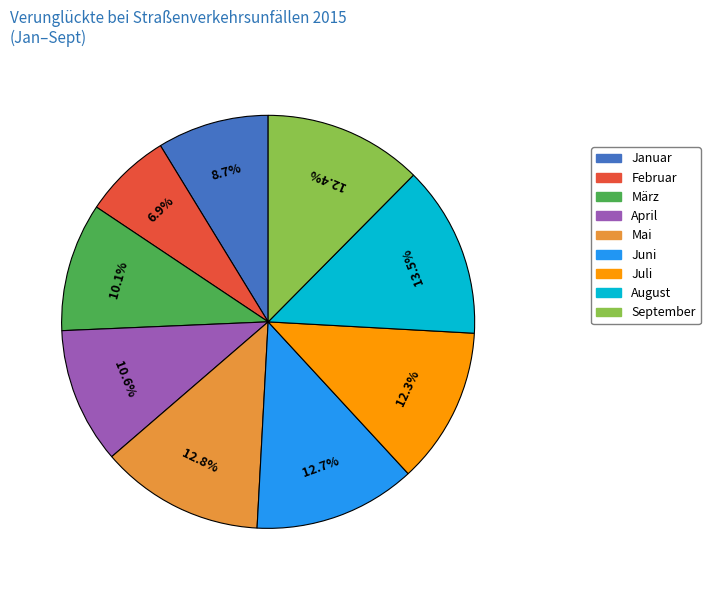

Which has a higher value, Juni or Januar?

Juni